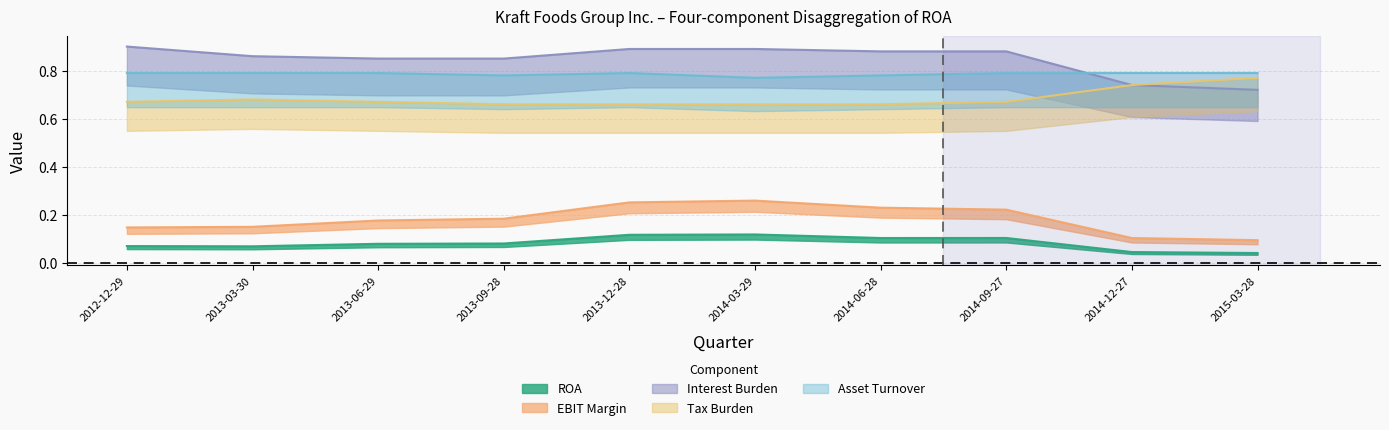

What is the value of the Tax Burden point at the 3rd from the left?

0.7